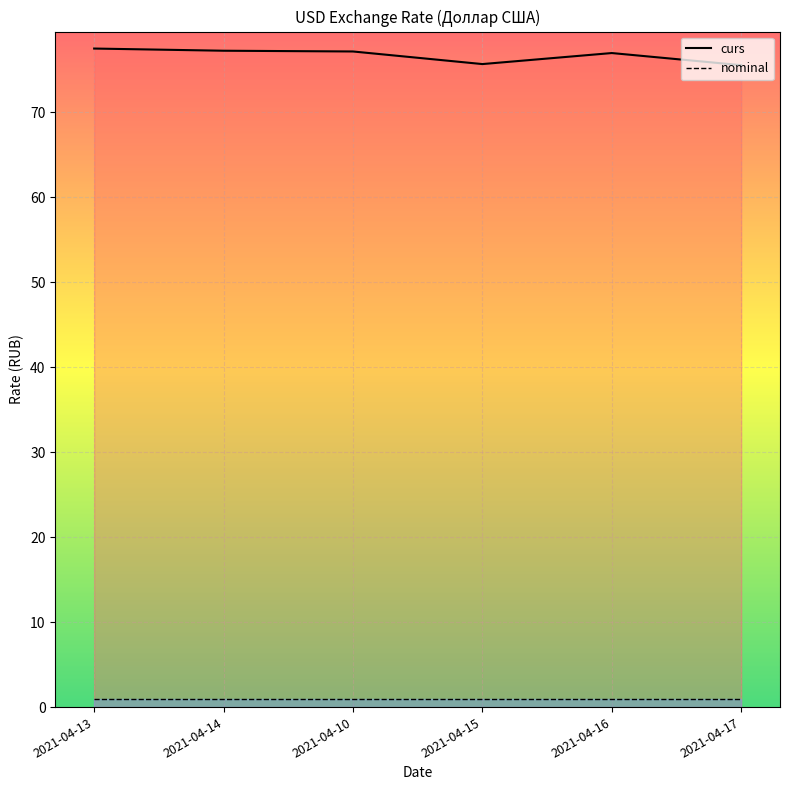

Which series has the largest range (max minus min)?

curs